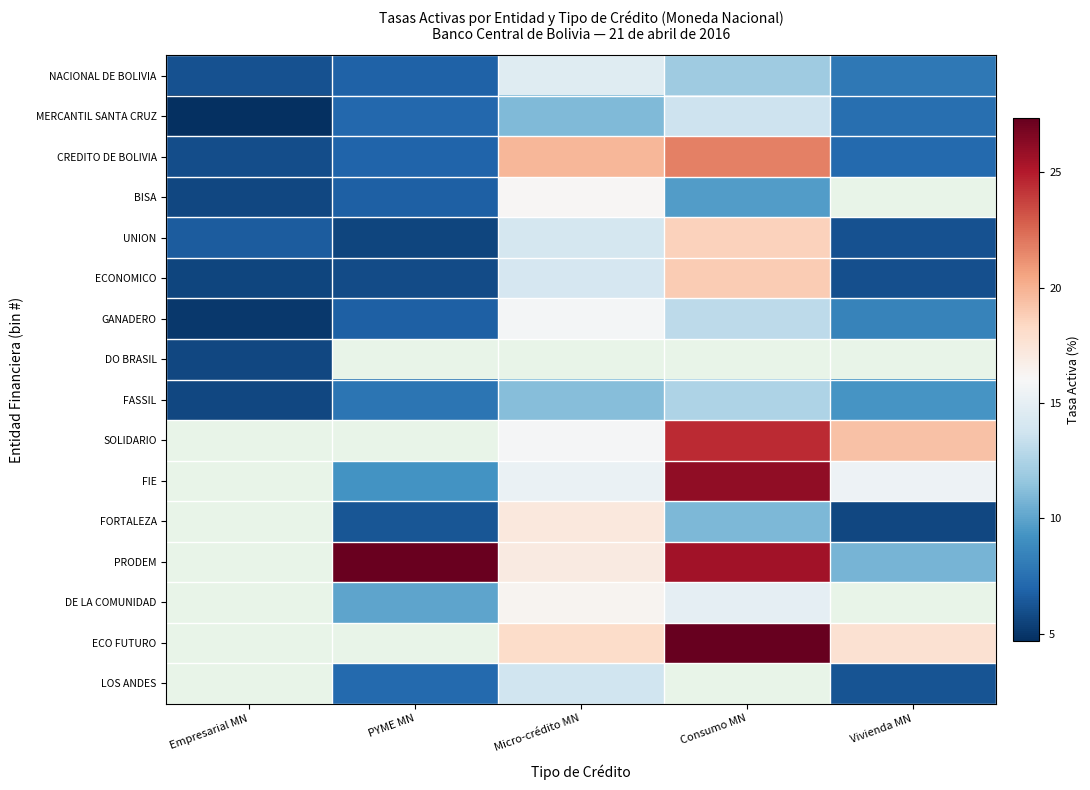

What is the maximum value shown in the chart?

27.4